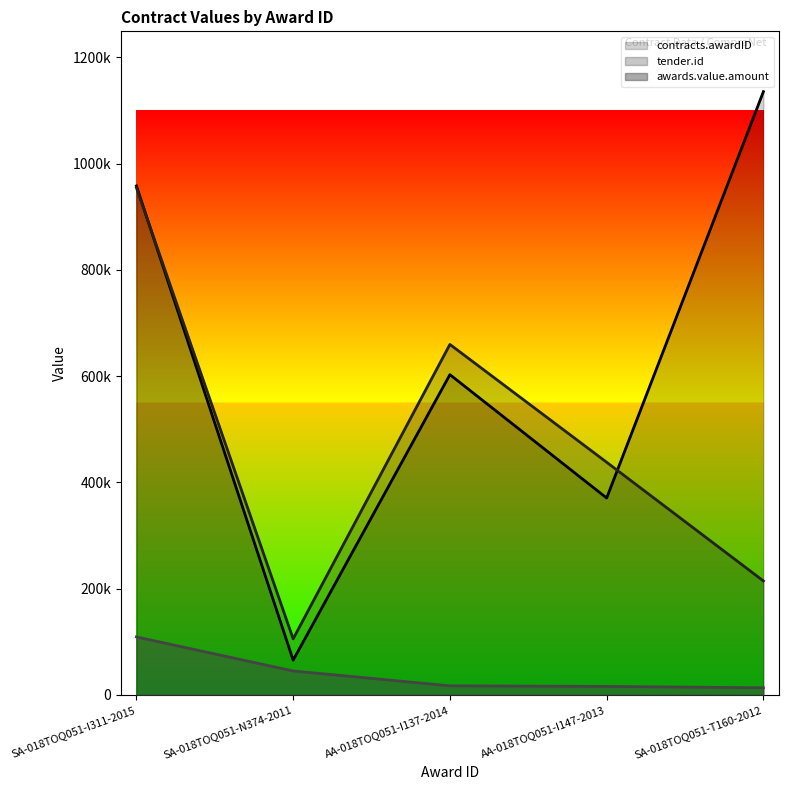

What are all the series names shown in the legend?

contracts.awardID, tender.id, awards.value.amount